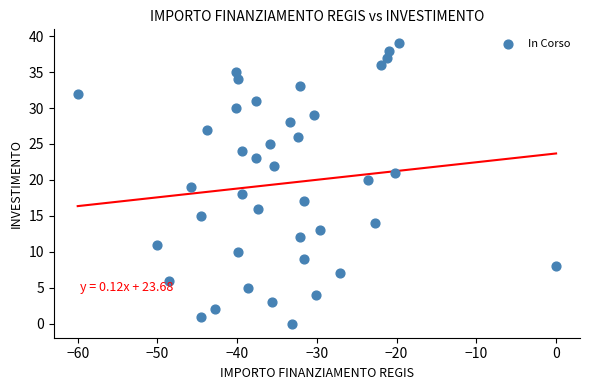

What is the range of Y values (max minus min)?

39